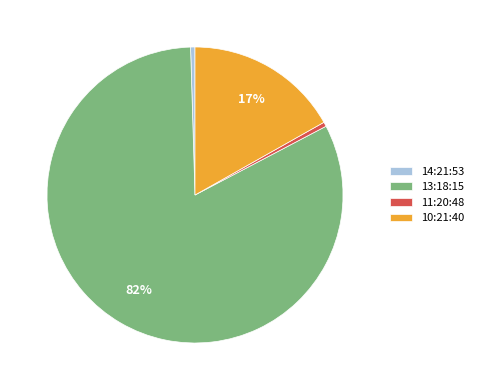

Is it true that 13:18:15 is 92% of the pie?

False